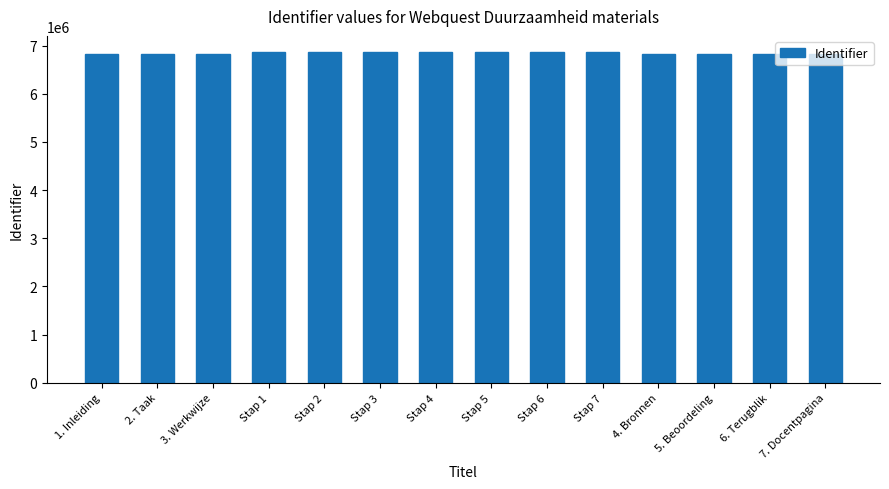

How many bars are there in total?

14